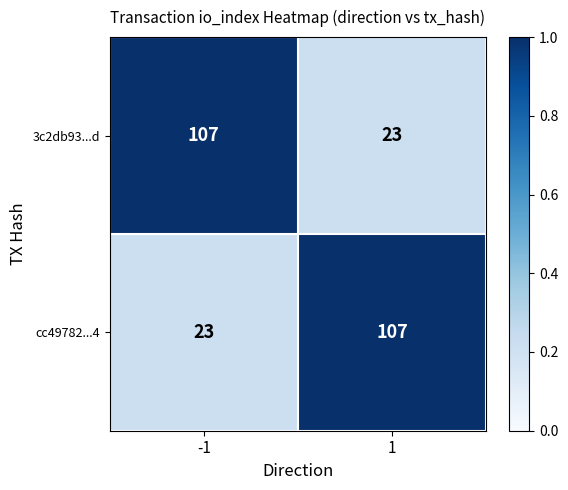

What is the spread (max minus min) of values at -1?

84